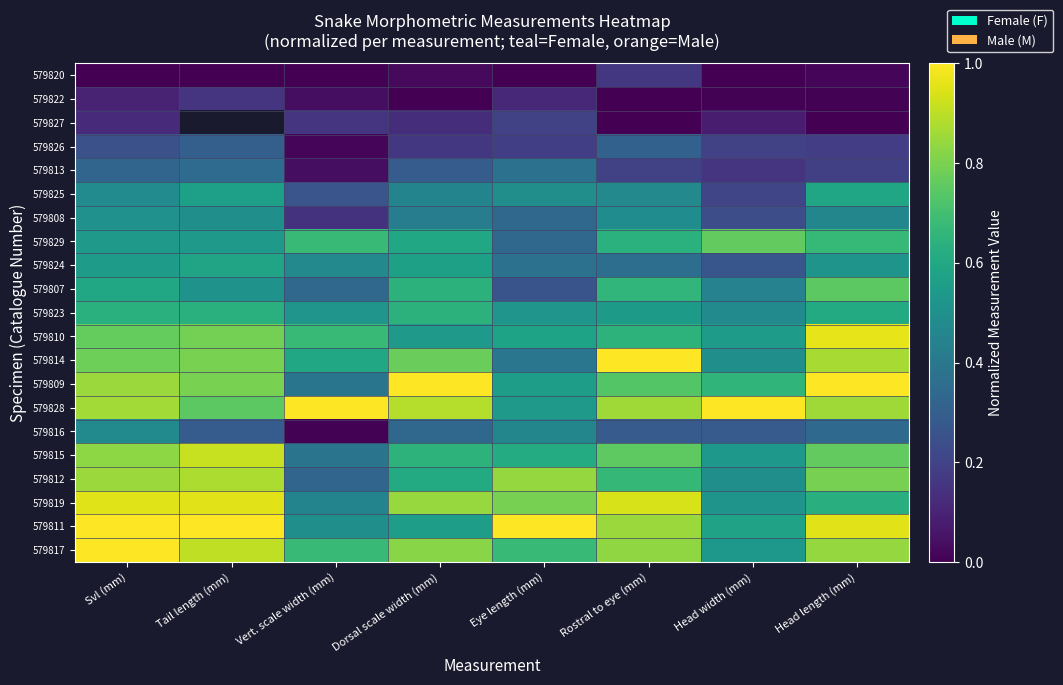

What is the difference between the maximum and minimum values in the 579815 series?

0.5